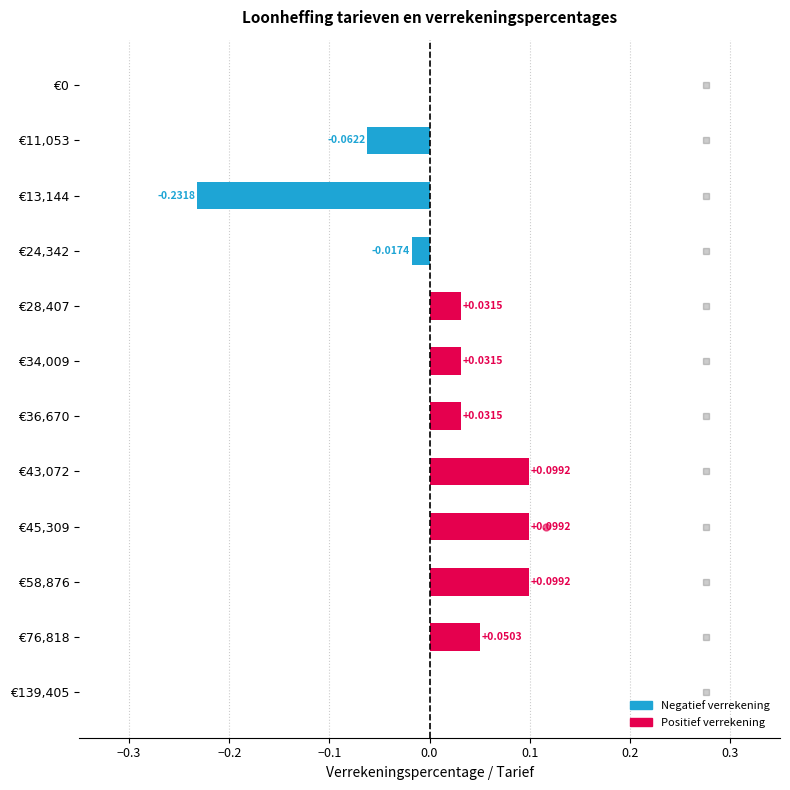

Which has a higher value, €36,670 or €11,053?

€36,670